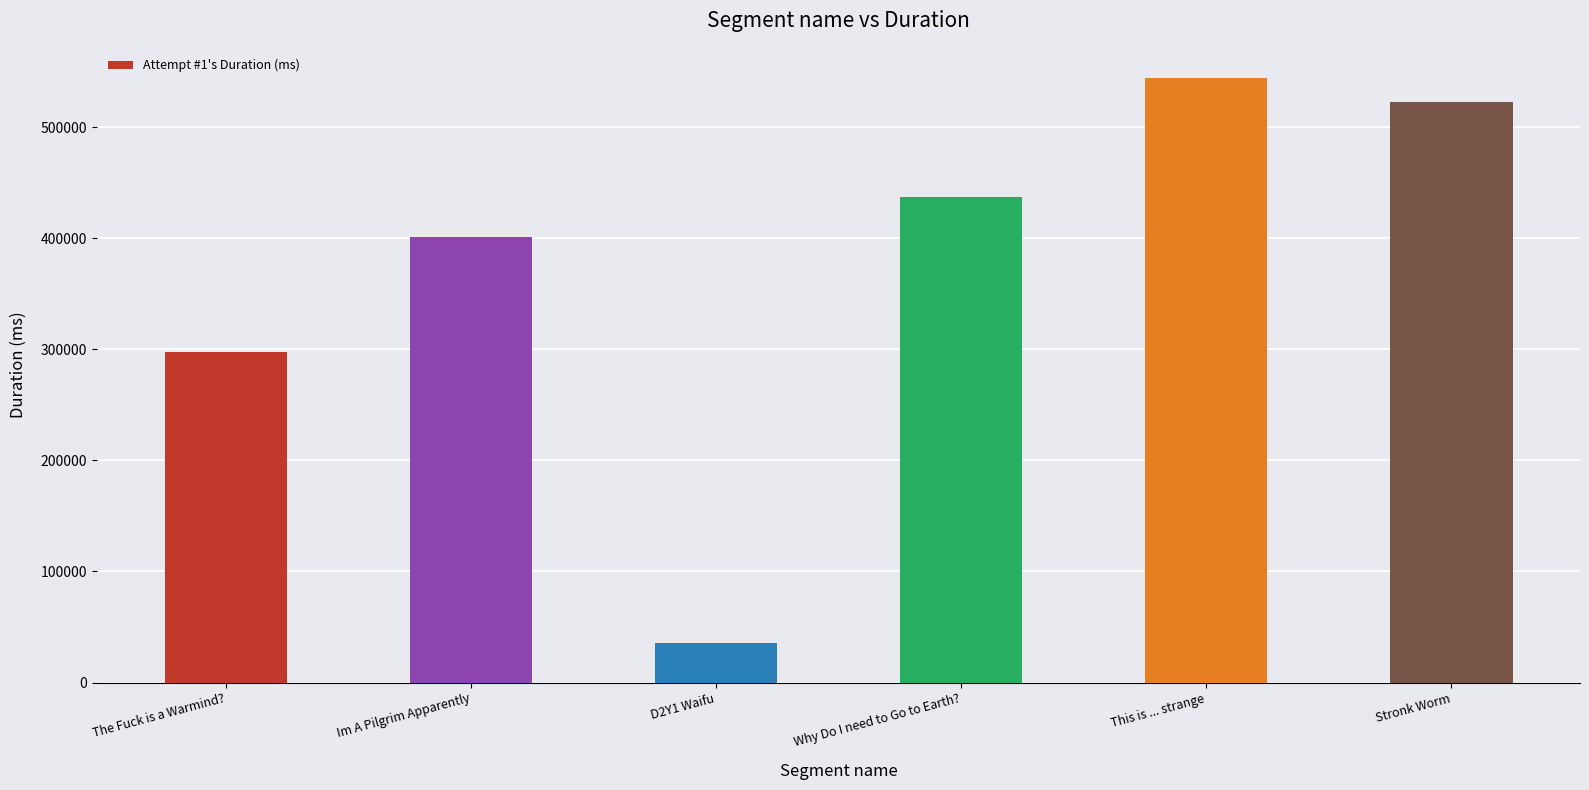

List the labels in order of value, smallest first.

D2Y1 Waifu, The Fuck is a Warmind?, Im A Pilgrim Apparently, Why Do I need to Go to Earth?, Stronk Worm, This is ... strange